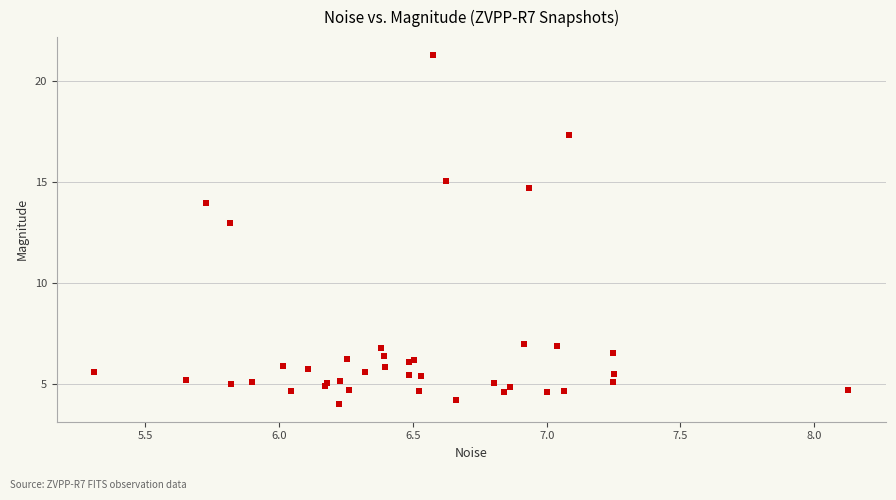

What Y value in the scatter plot is closest to 12?

13.0